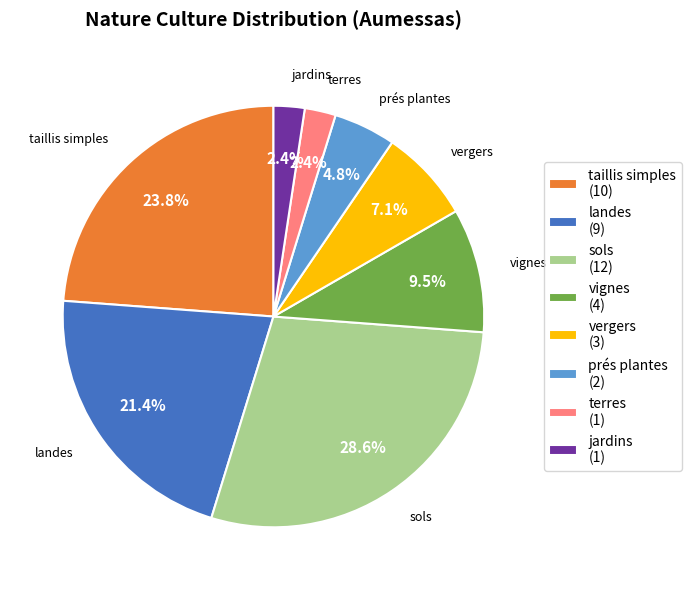

Is there a majority slice in this chart?

No